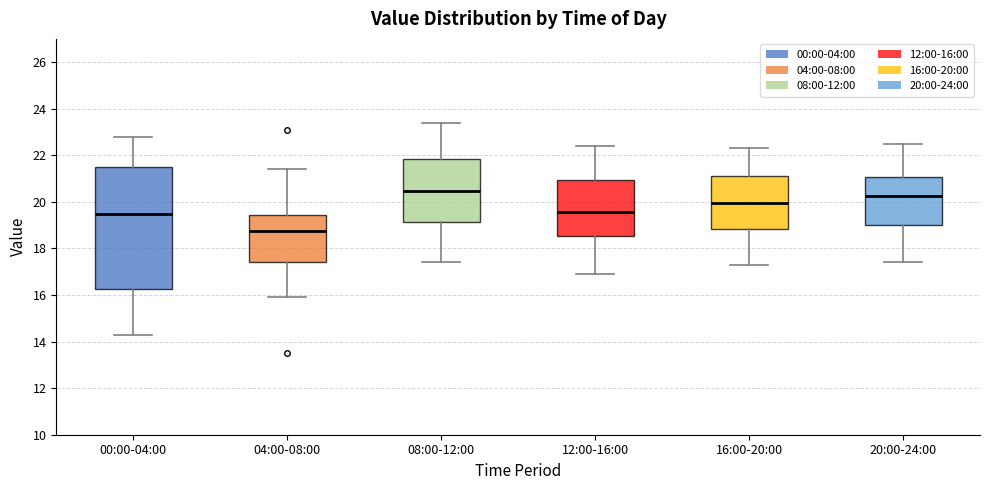

Reading left to right, read every box against the y-axis: the position of its median line, the range the box covers, and the ends of its whiskers. The values are not printed on the chart, so give them approximately, as read against the axis.

00:00-04:00: median 19.6, box 16.2 to 21.6, whiskers 14.4 to 22.8
04:00-08:00: median 18.8, box 17.4 to 19.4, whiskers 16.0 to 21.4
08:00-12:00: median 20.4, box 19.2 to 21.8, whiskers 17.4 to 23.4
12:00-16:00: median 19.6, box 18.6 to 21.0, whiskers 17.0 to 22.4
16:00-20:00: median 20.0, box 18.8 to 21.2, whiskers 17.4 to 22.4
20:00-24:00: median 20.2, box 19.0 to 21.0, whiskers 17.4 to 22.6